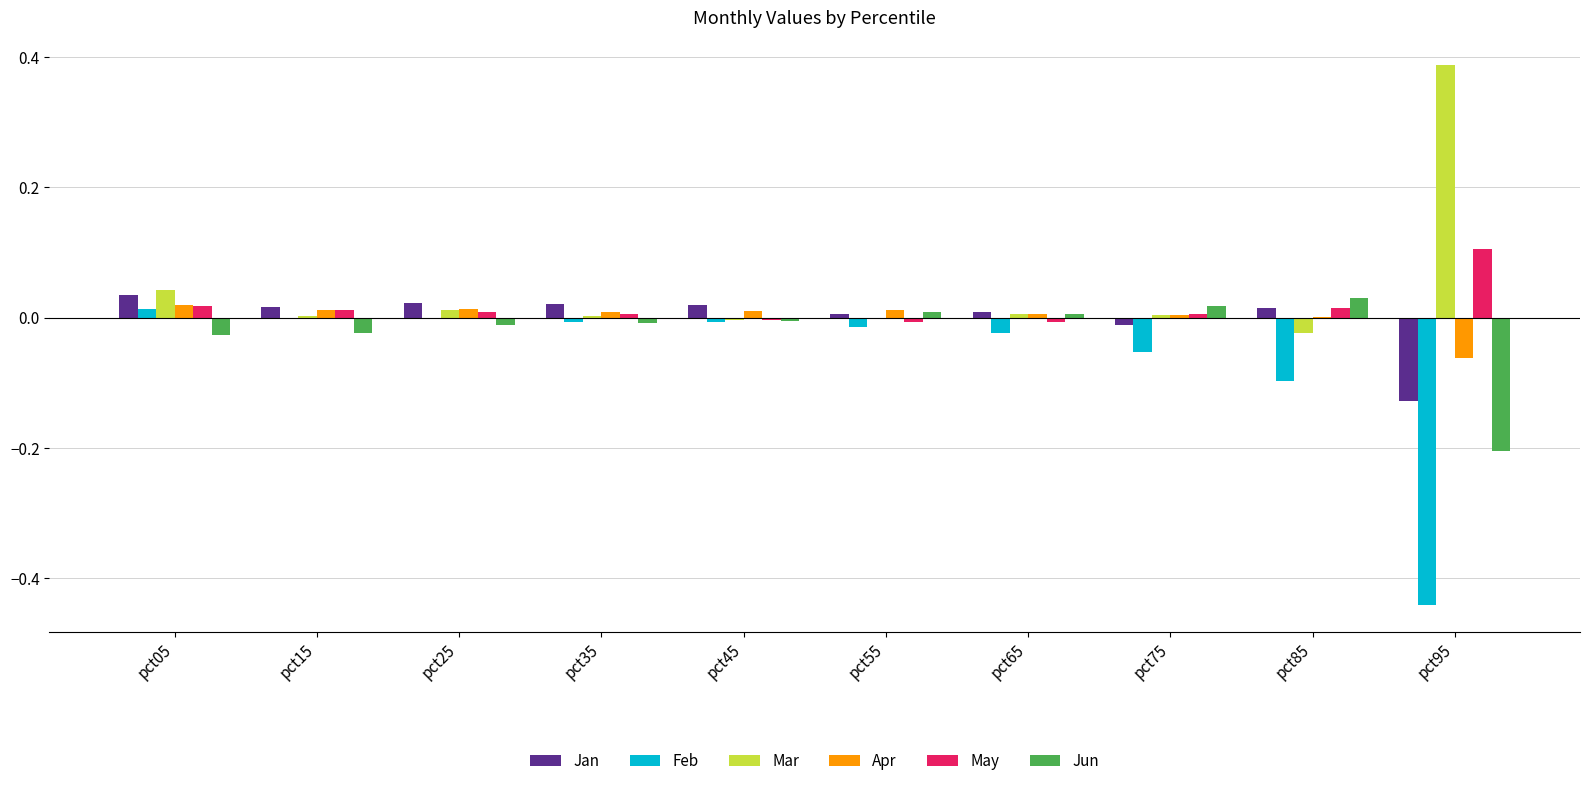

Which series has the largest range (max minus min)?

Feb